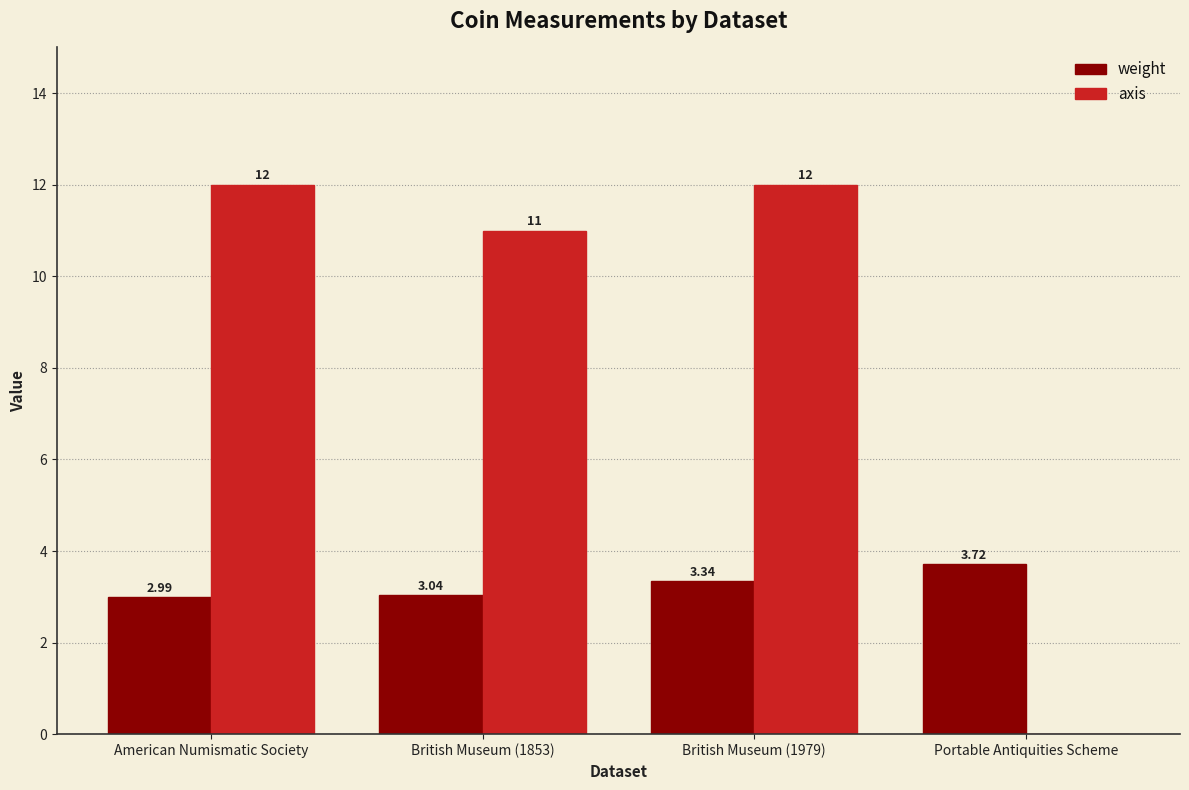

Which series has the largest total across all categories?

axis